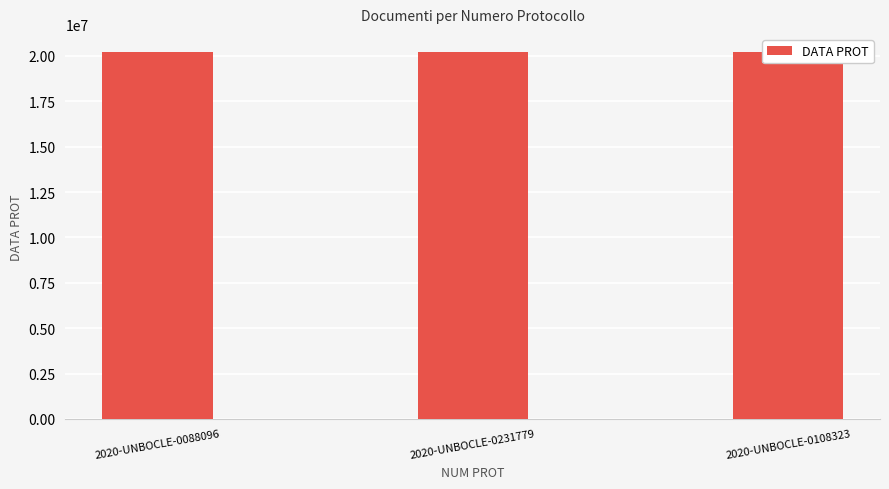

What is the greatest value displayed?

20201016